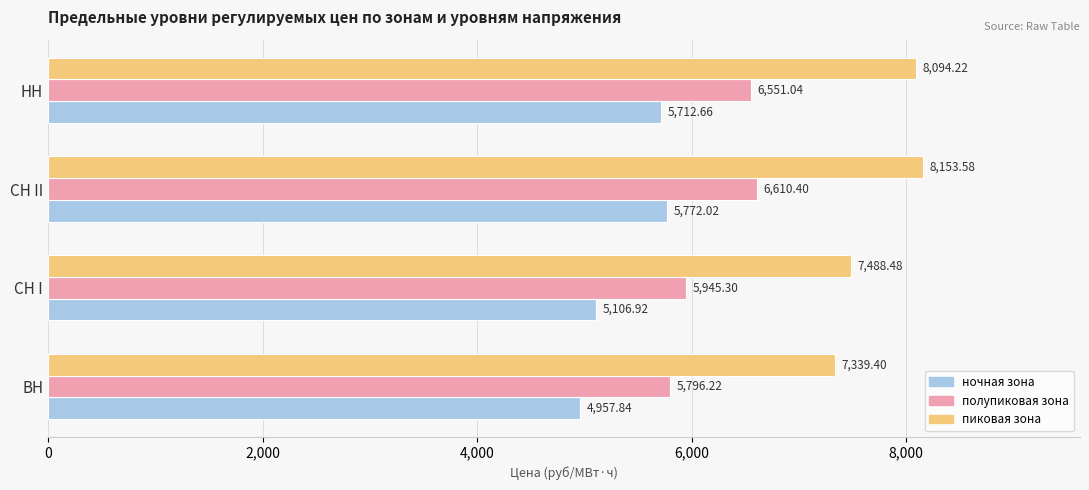

What is the sum of all полупиковая зона values?

24903.0